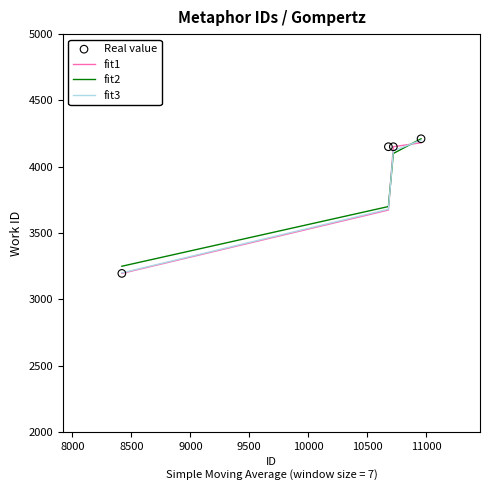

What is the maximum value for fit2?

4211.0